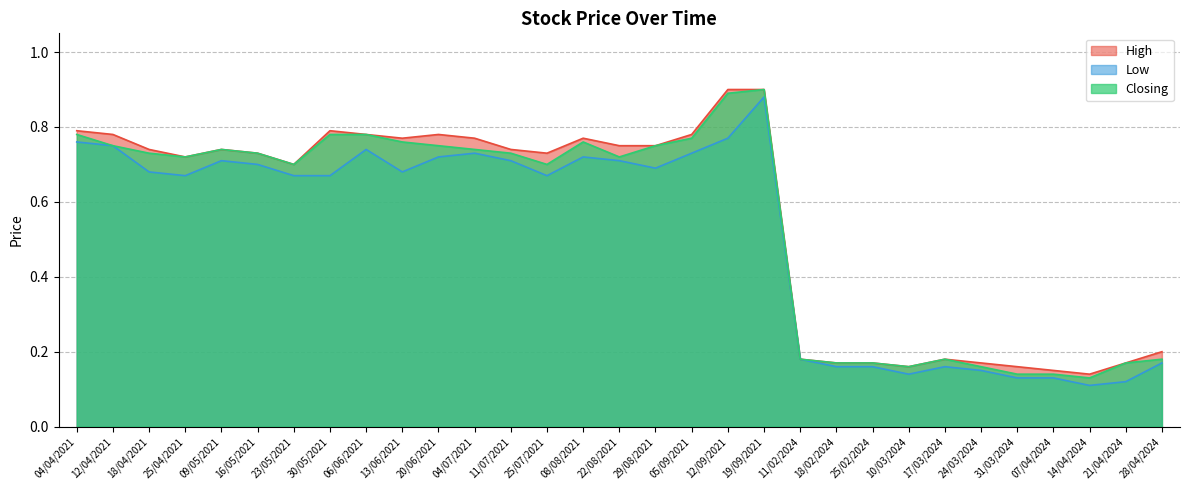

What position from the left is 06/06/2021?

9